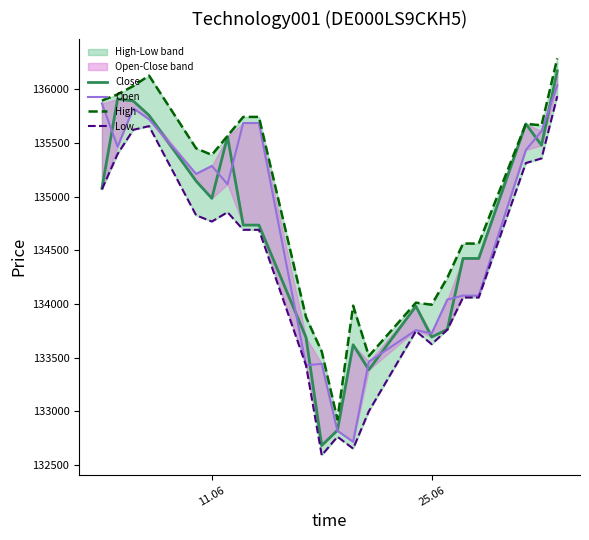

What position from the right is 11.06?

22